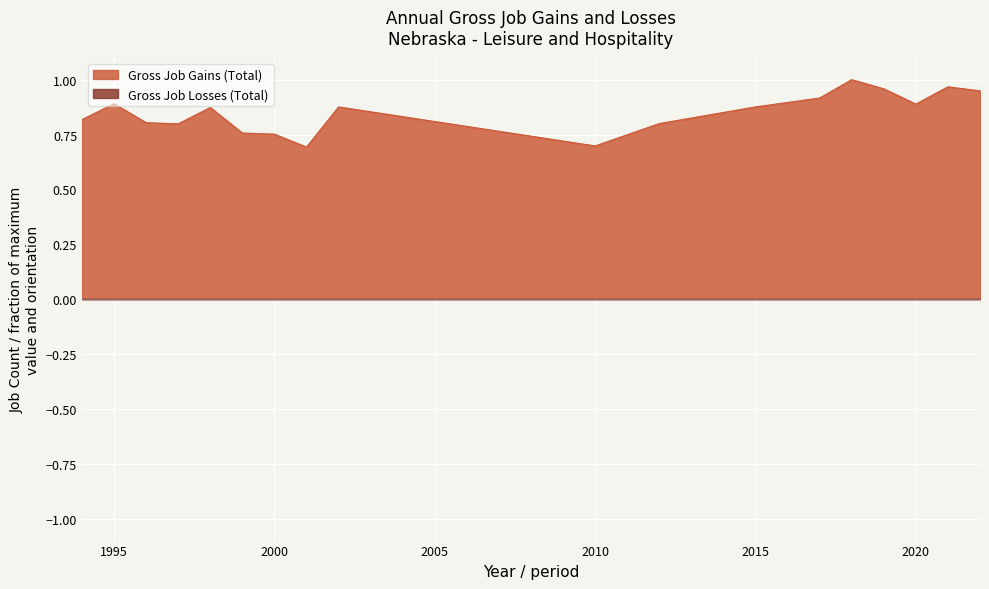

How many lines are shown in the chart?

2